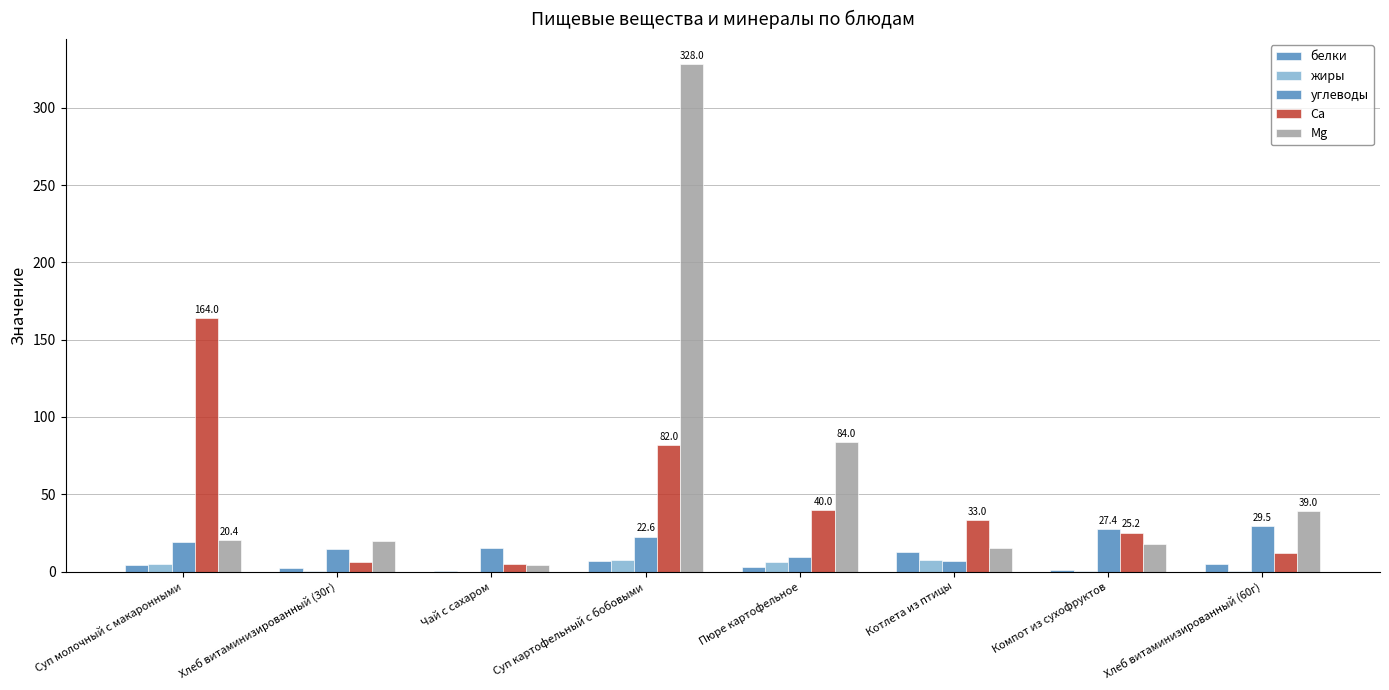

The value of белки at Суп картофельный с бобовыми is 9.1. True or false?

False